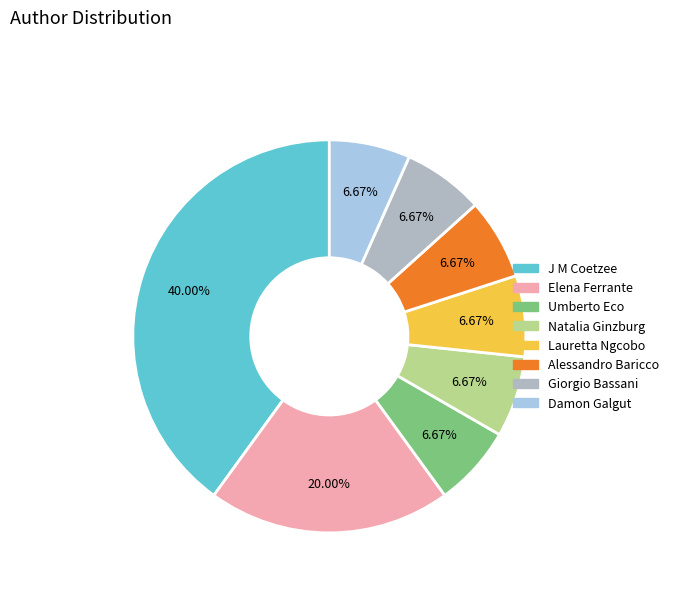

How much of the chart is everything except Umberto Eco?

93.3%